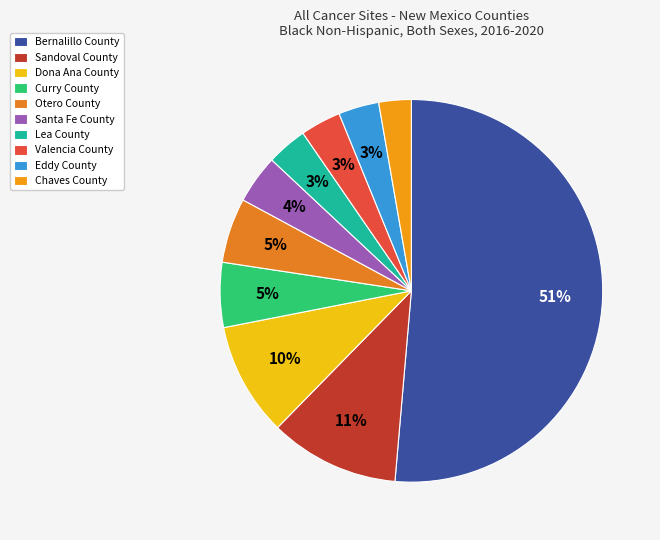

Approximately how many times larger is the value at Bernalillo County compared to Curry County?

9.4